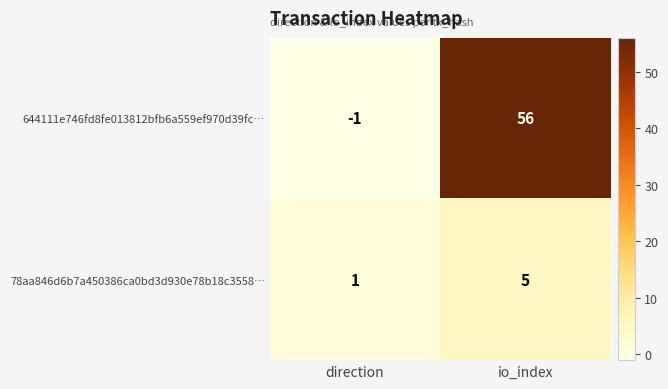

Is it true that 644111e746fd8fe013812bfb6a559ef970d39fc… equals 56 at io_index?

True